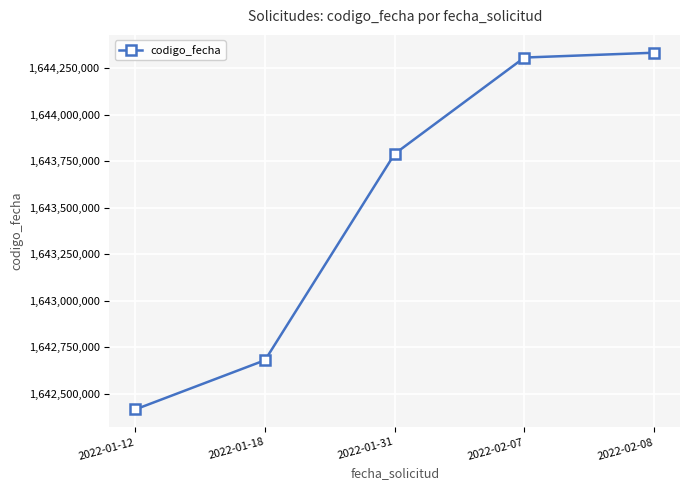

Rank the categories by value from lowest to highest.

2022-01-12, 2022-01-18, 2022-01-31, 2022-02-07, 2022-02-08